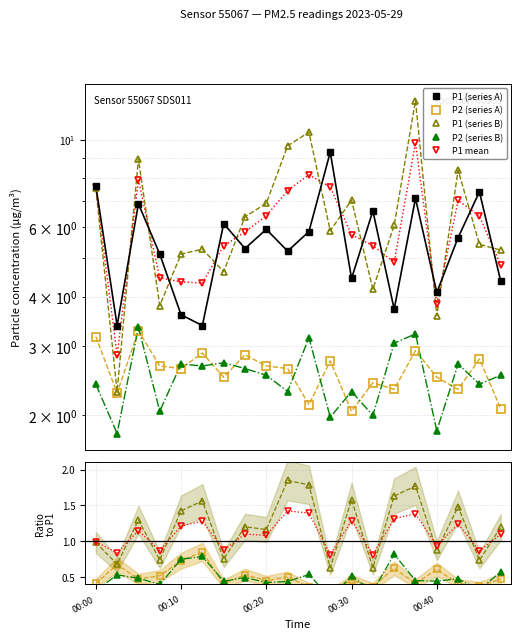

What is the spread (max minus min) of values at 9?

4.8